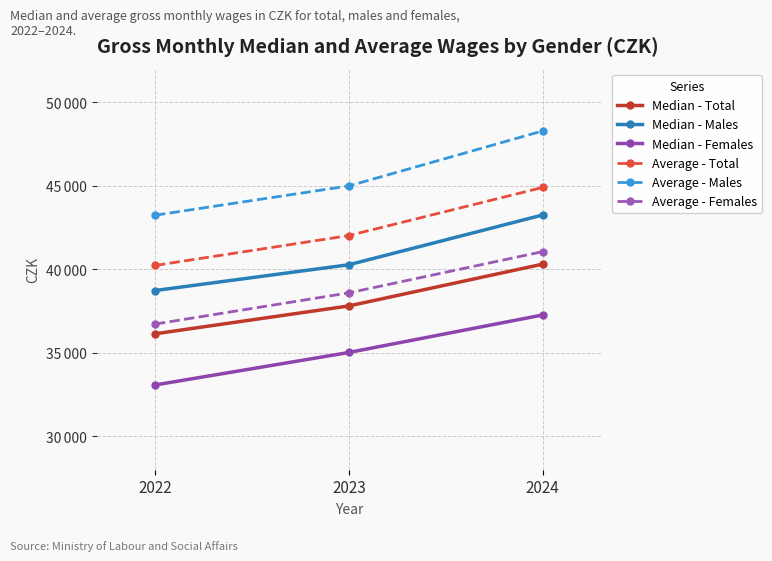

What is the value of the Average - Females point at the 3rd from the left?

41051